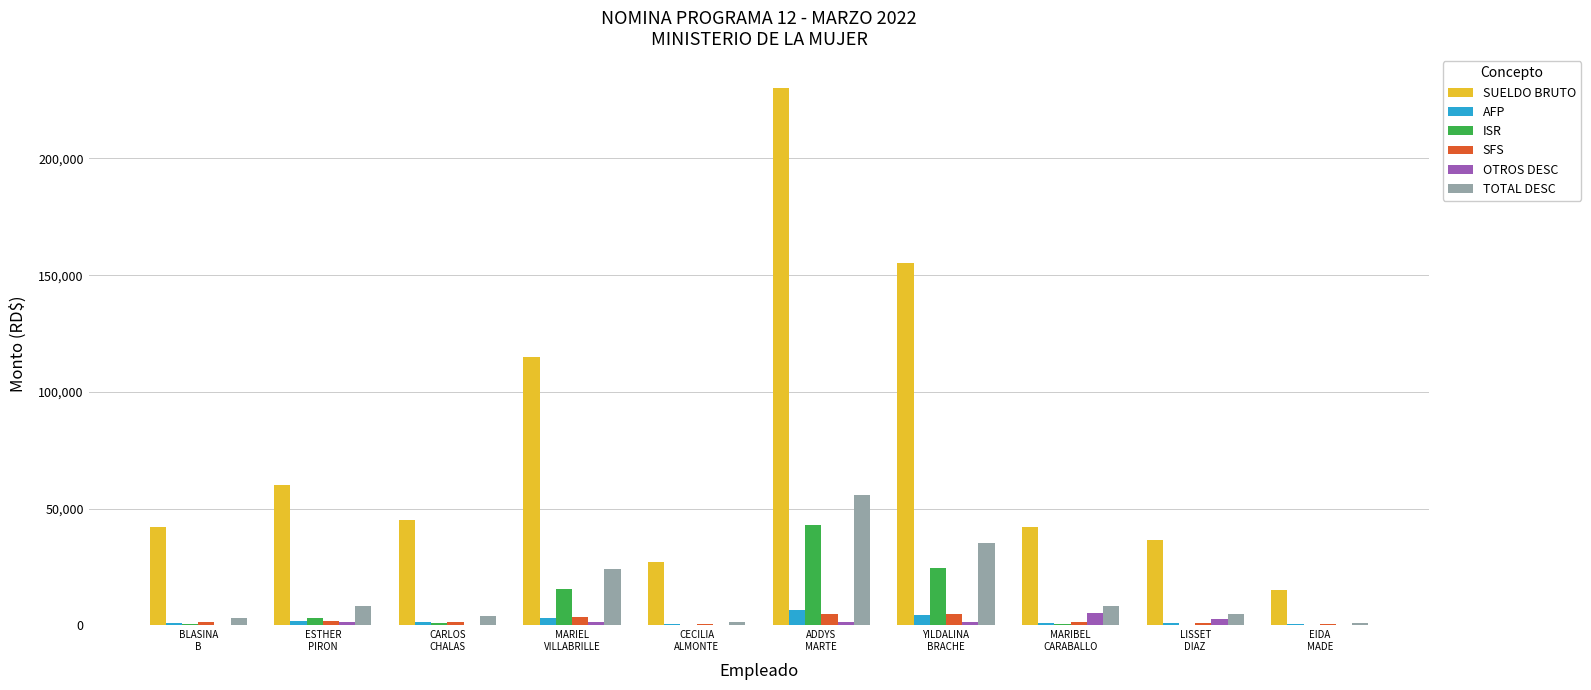

Where does the AFP series first go above 1291?

ESTHER
PIRON